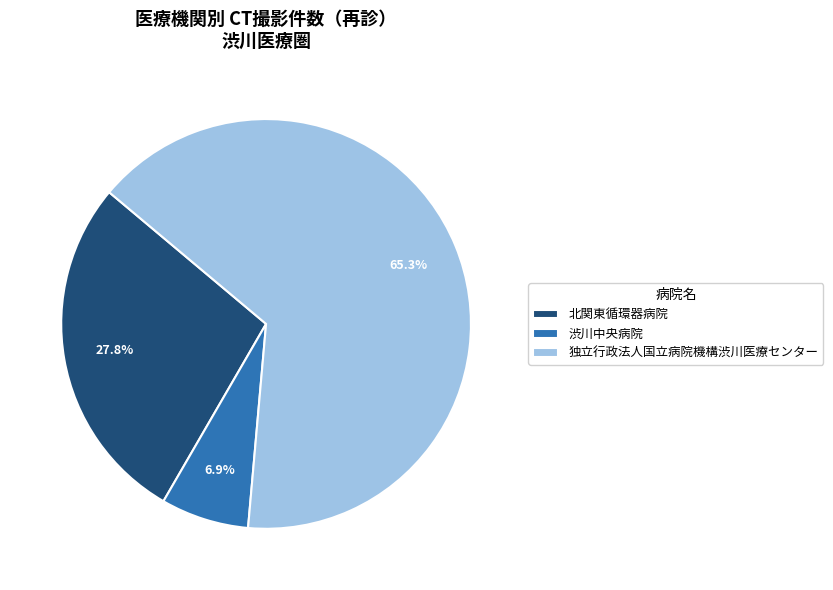

How many slices are in this pie chart?

3